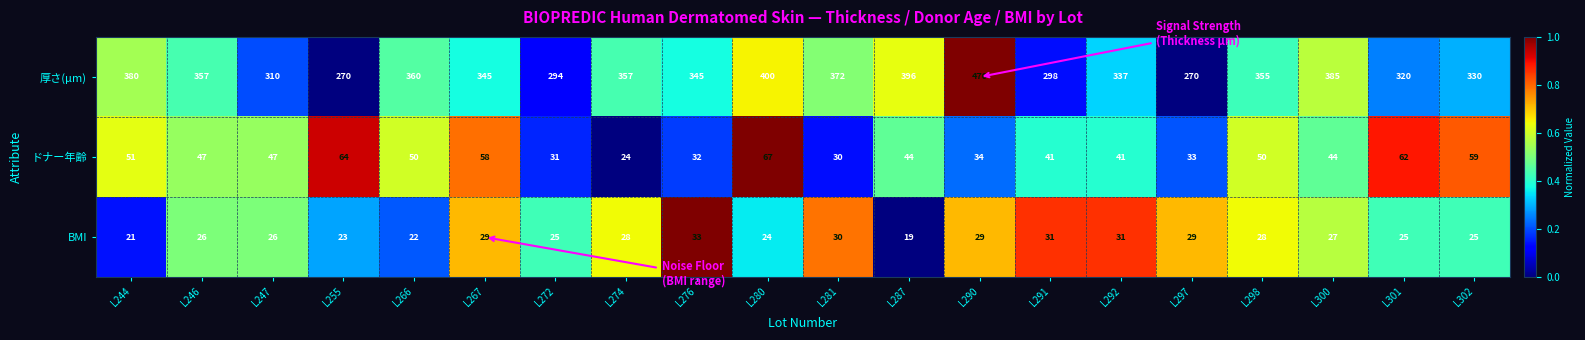

At which label does ドナー年齢 first exceed 47?

L244